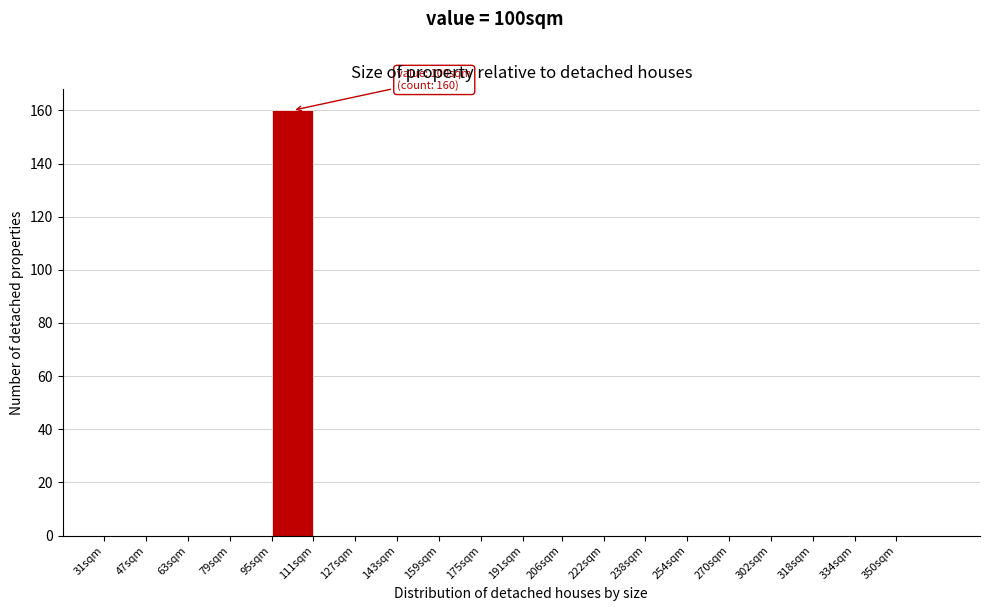

Reading right to left, extract all data points from this chart.

350sqm=0	334sqm=0	318sqm=0	302sqm=0	270sqm=0	254sqm=0	238sqm=0	222sqm=0	206sqm=0	191sqm=0	175sqm=0	159sqm=0	143sqm=0	127sqm=0	111sqm=0	95sqm=160	79sqm=0	63sqm=0	47sqm=0	31sqm=0